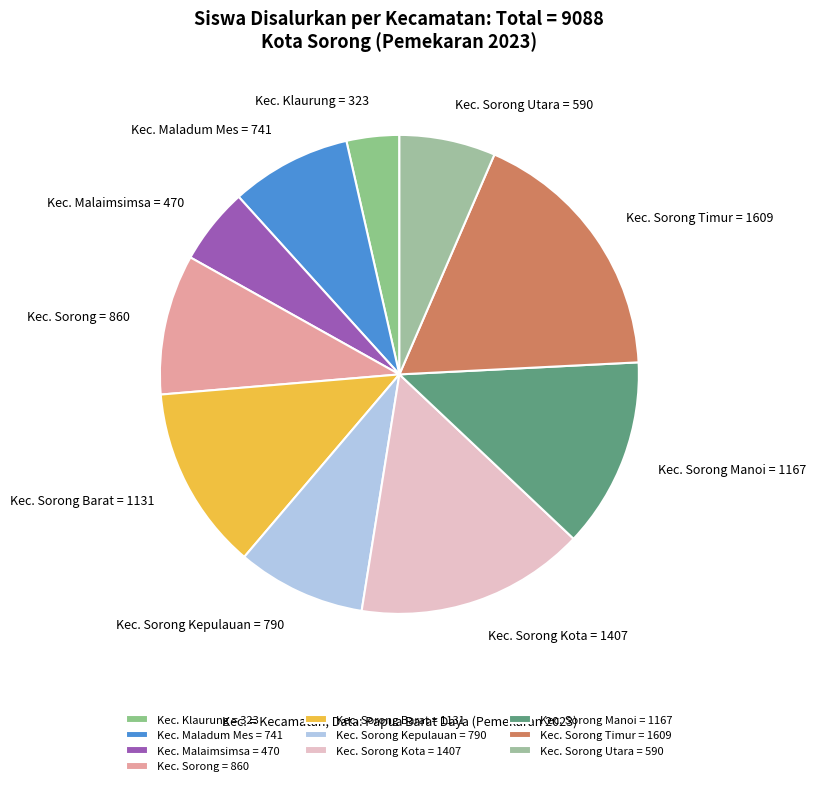

Is Kec. Sorong Barat = 1131 the majority of the pie?

No